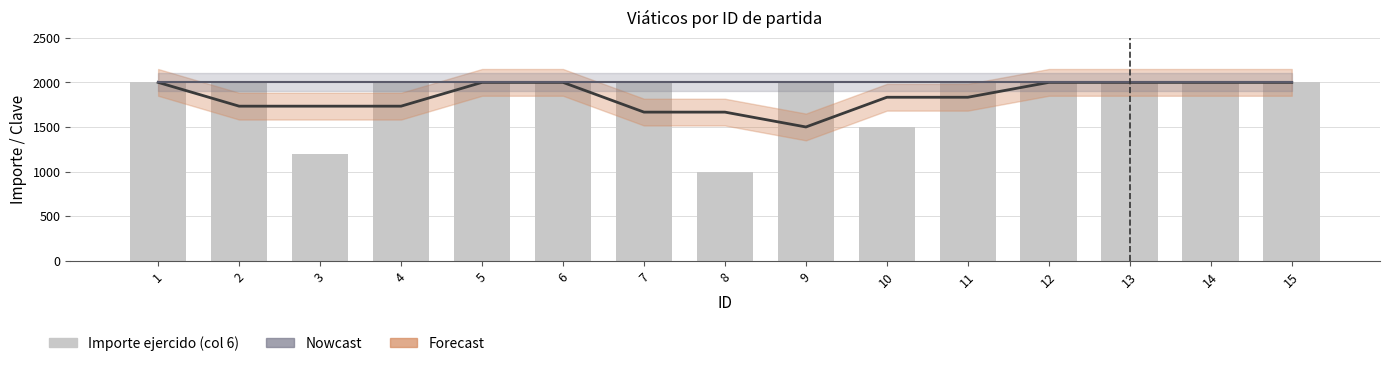

Reading left to right, list all the values displayed in this chart.

2000	2000	1200	2000	2000	2000	2000	1000	2000	1500	2000	2000	2000	2000	2000